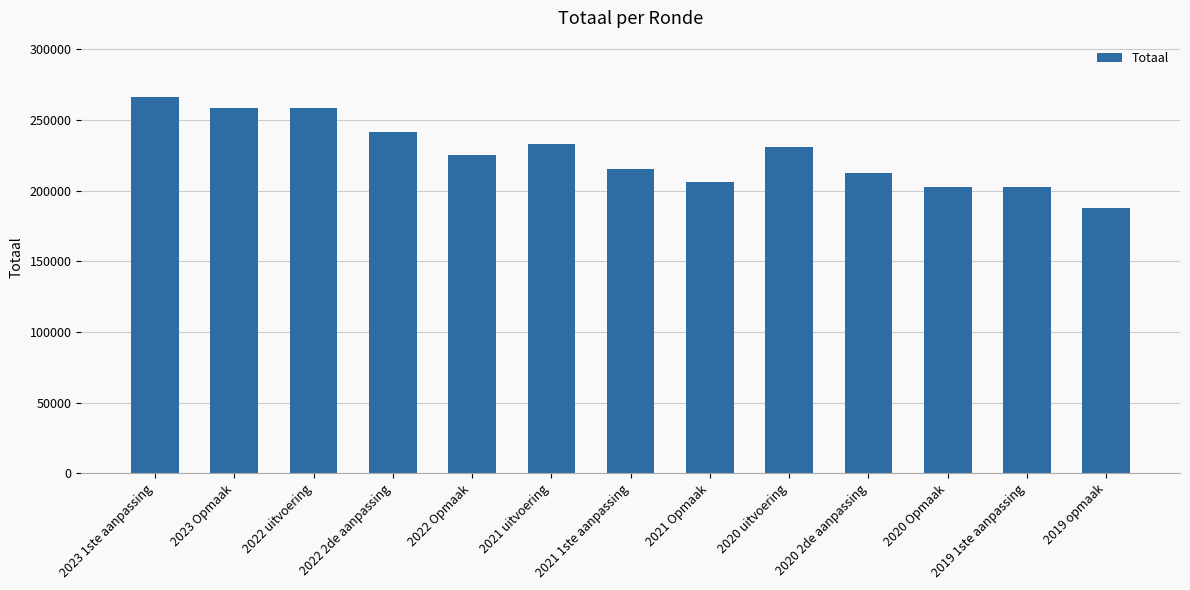

What is the label of the 11th bar from the left?

2020 Opmaak